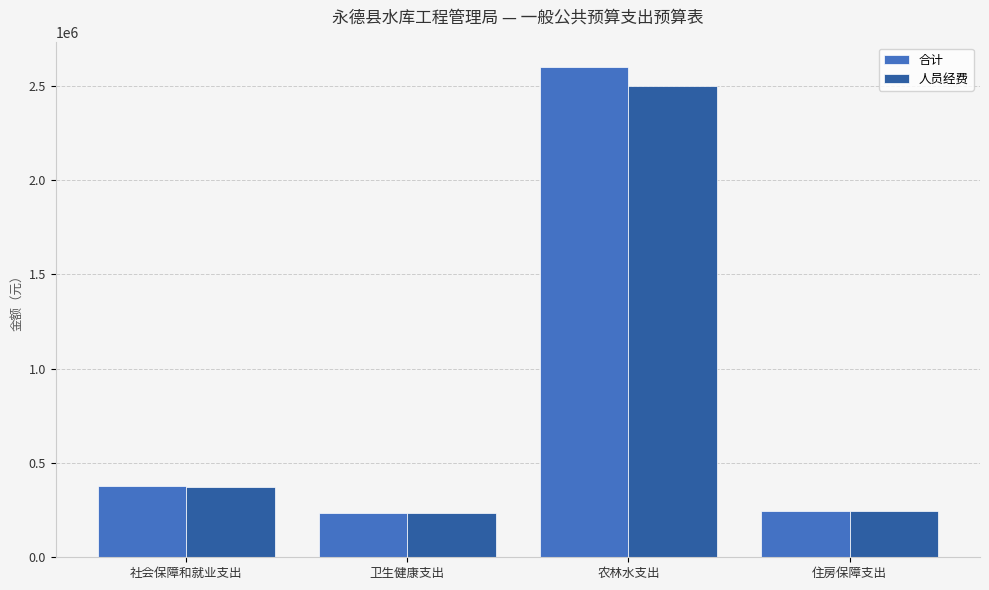

How many groups of bars are there?

4